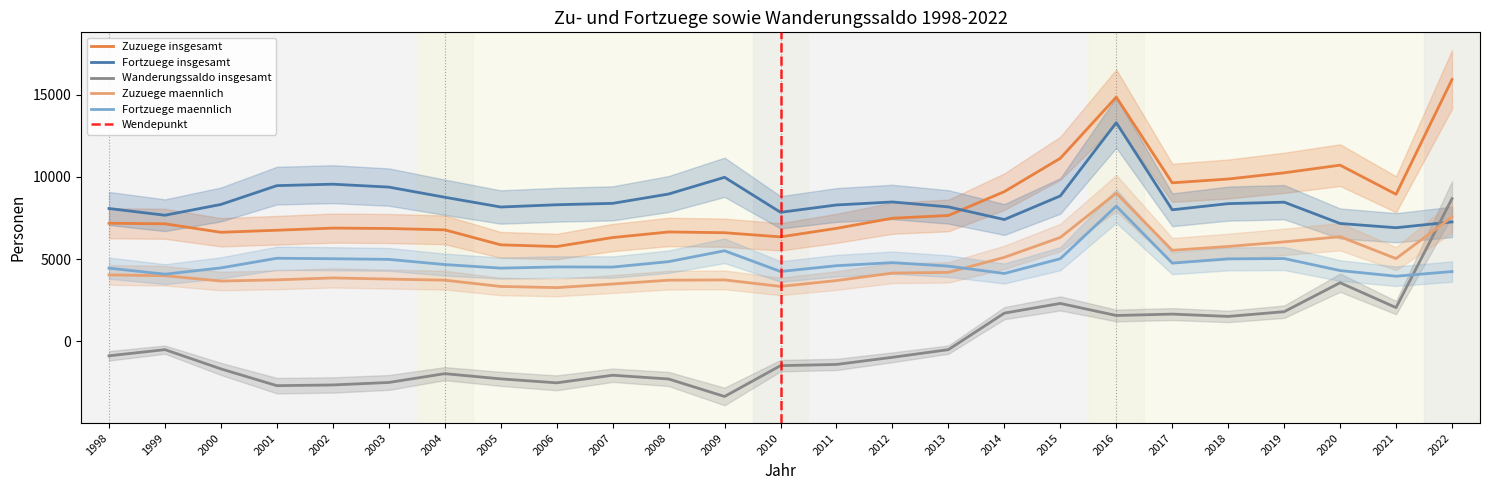

Where is Wanderungssaldo insgesamt nearest to the value 2650?

2015